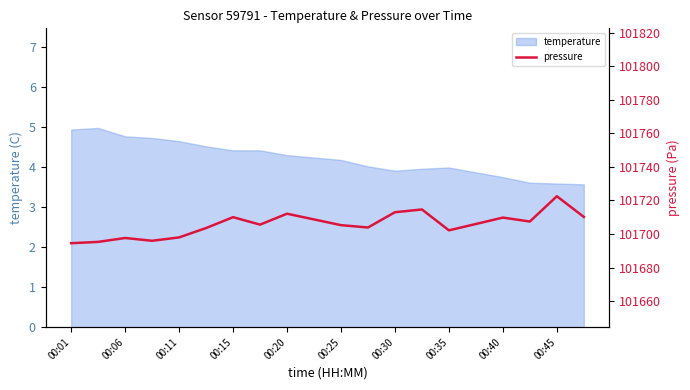

What is the maximum value for temperature?

5.0